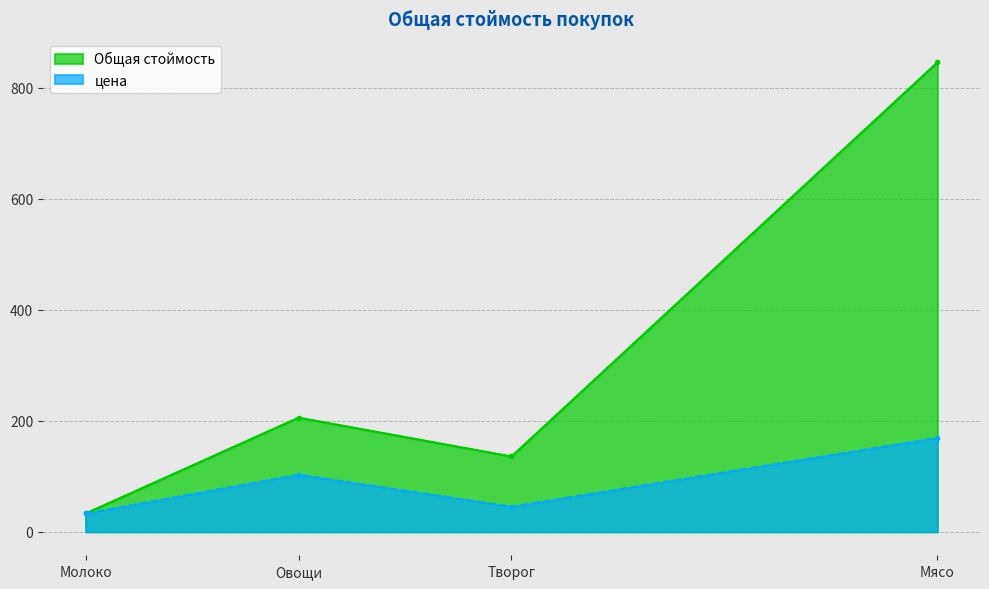

True or false: Общая стоймость and цена intersect in this chart.

False